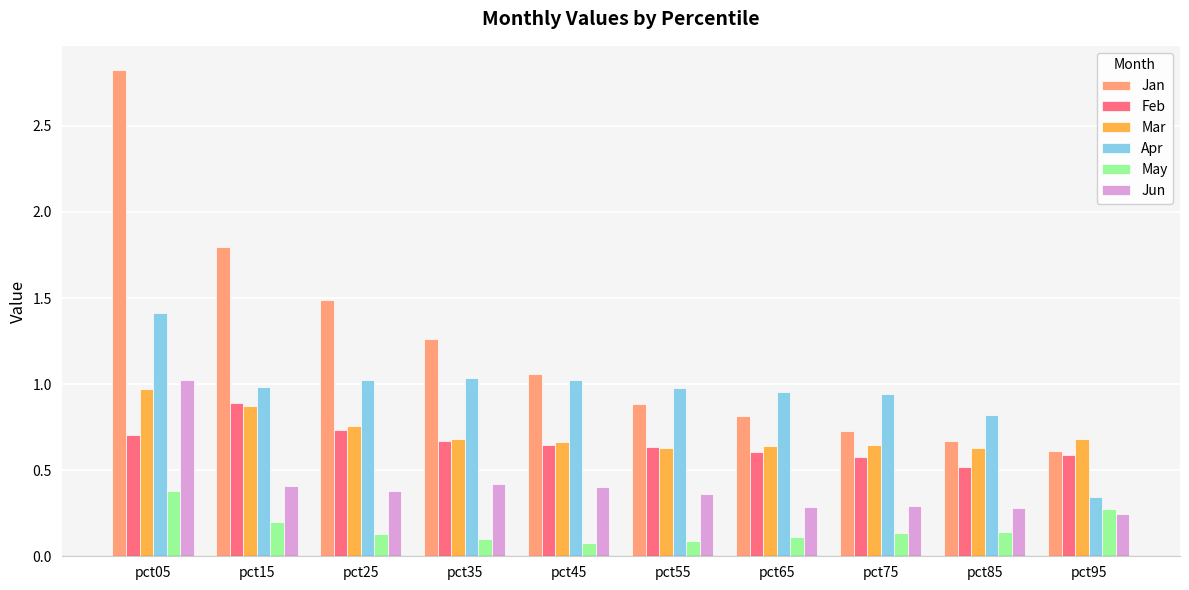

What is the value of the Apr bar at the 1st from the left?

1.4